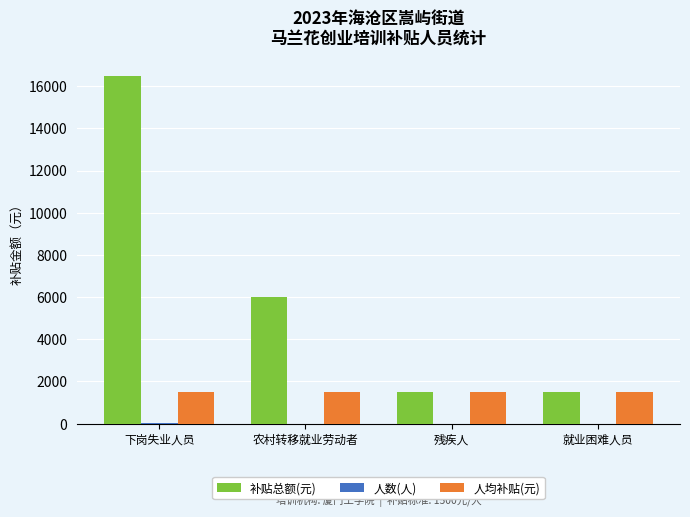

The value of 补贴总额(元) at 残疾人 is 1500. True or false?

True